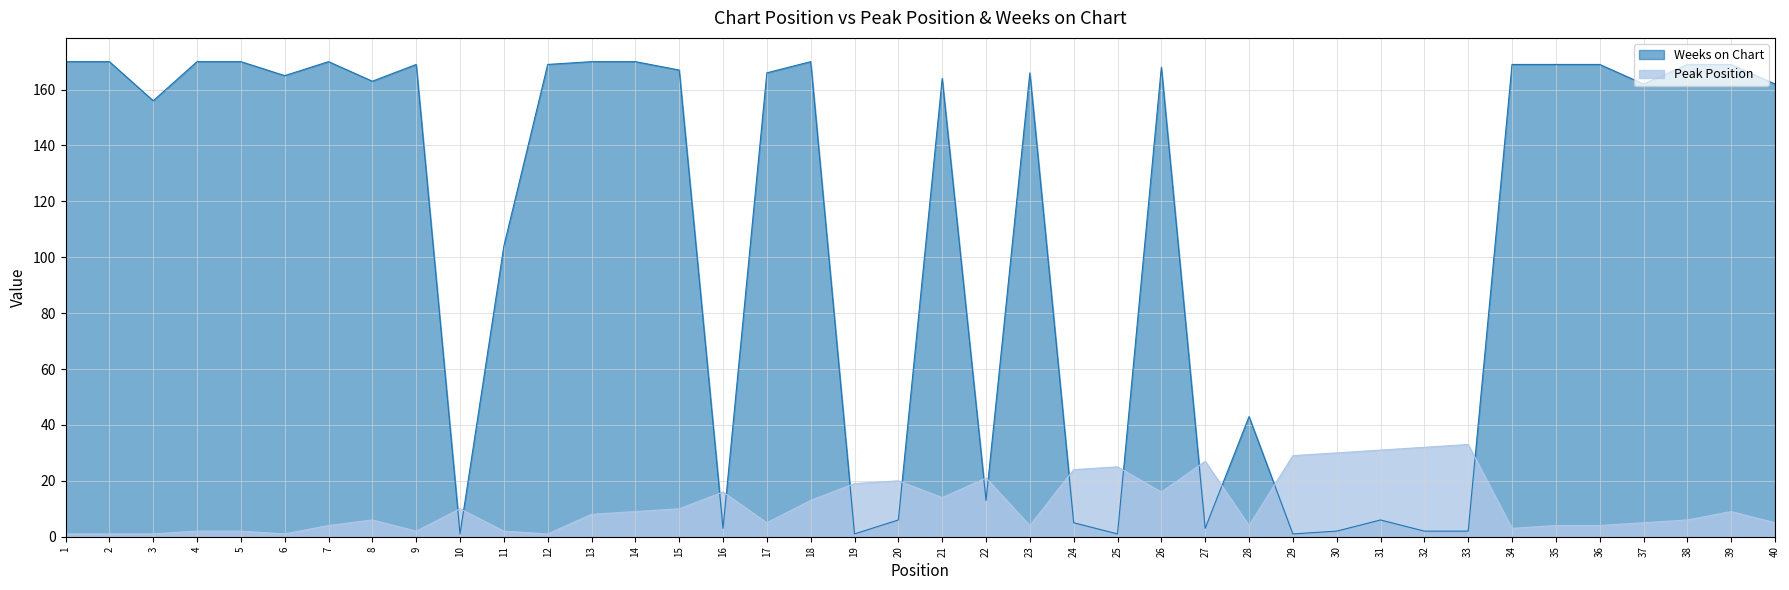

How many lines are shown in the chart?

2